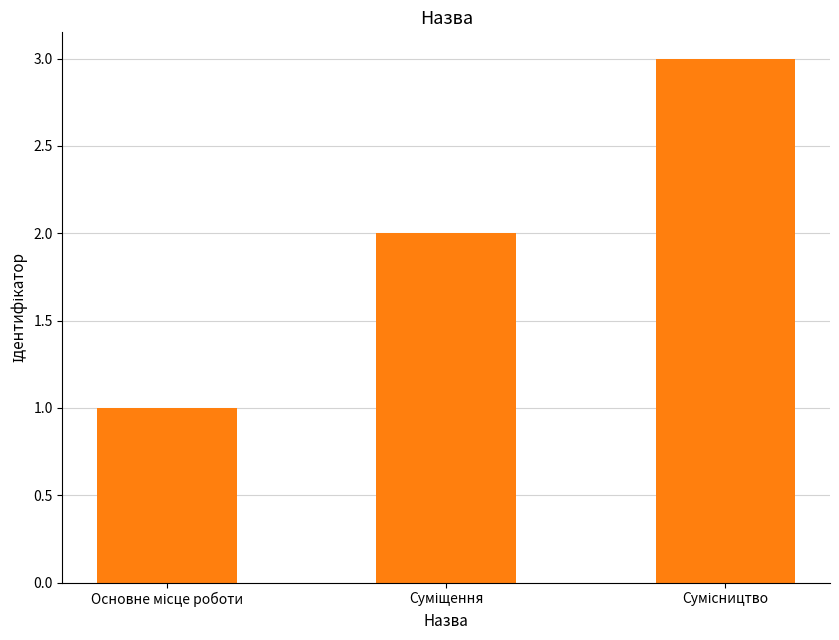

What is the sum of all values?

6